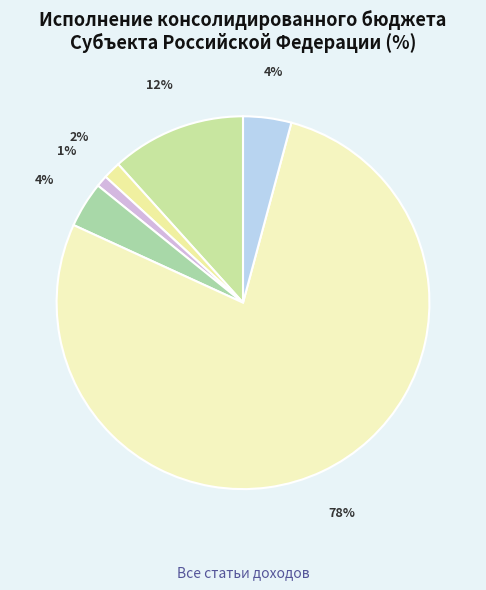

Rank the categories by value from lowest to highest.

НАЛОГИ НА СОВОКУПНЫЙ ДОХОД, НАЛОГИ НА ТОВАРЫ (РАБОТЫ, УСЛУГИ), НАЛОГ НА ИМУЩЕСТВО, ПРОЧИЕ ДОХОДЫ, НАЛОГИ НА ПРИБЫЛЬ, ДОХОДЫ, БЕЗВОЗМЕЗДНЫЕ ПОСТУПЛЕНИЯ